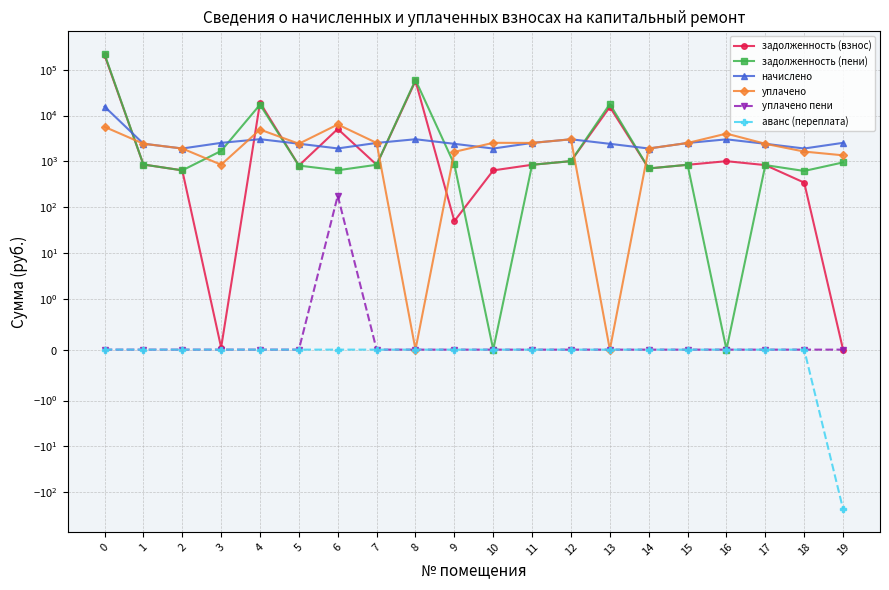

True or false: задолженность (пени) and уплачено пени cross at least once.

False